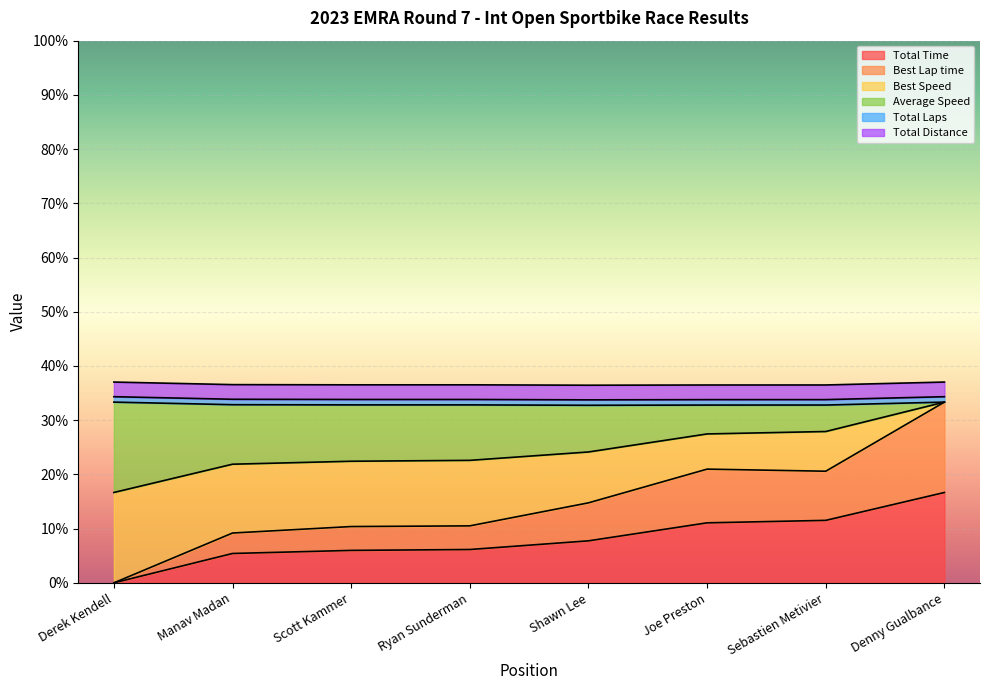

What value does the Best Speed series have at Sebastien Metivier?

27.9